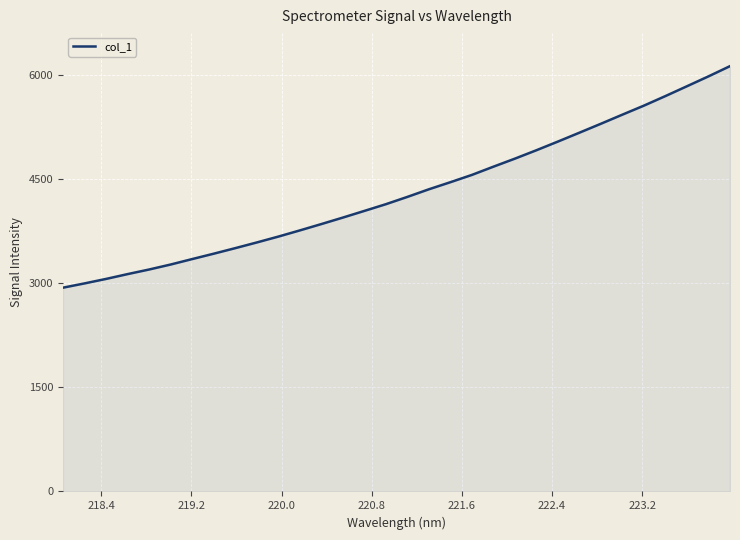

What is the smallest value displayed?

2938.1